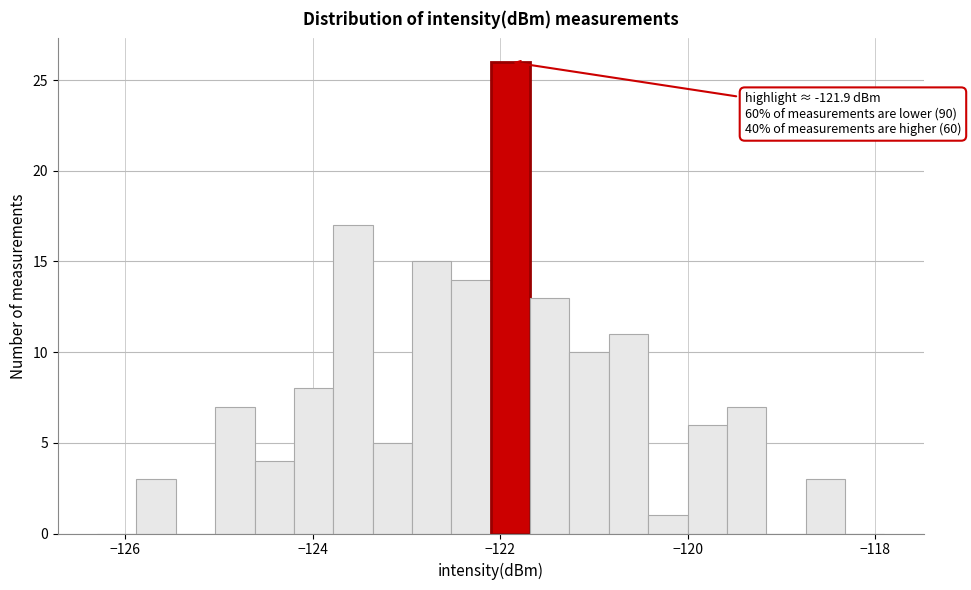

Read against the x-axis, roughly where is the centre of the tallest bar?

-121.8